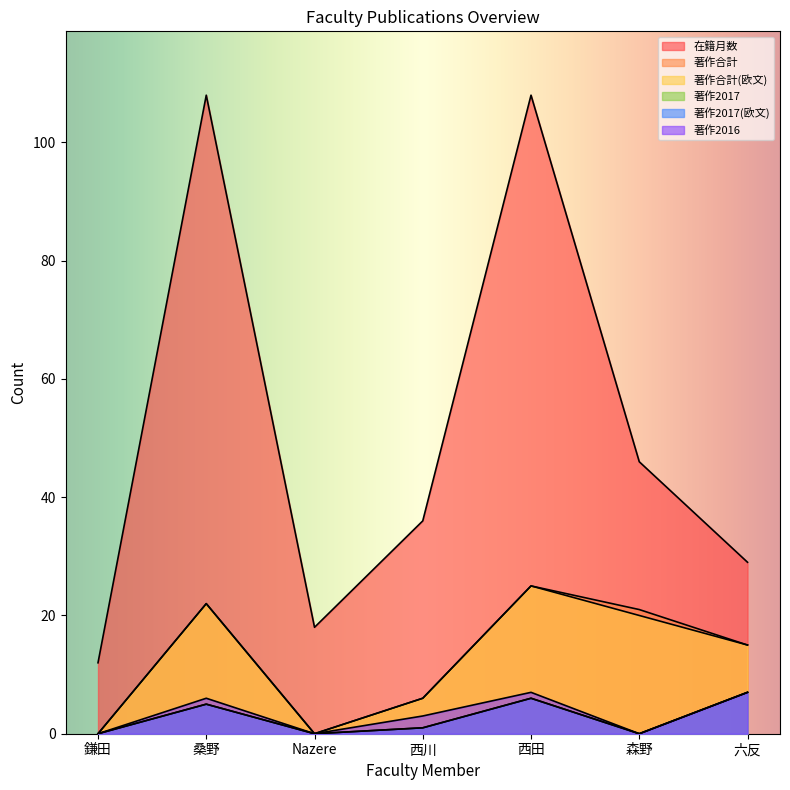

What are all the series names shown in the legend?

在籍月数, 著作合計, 著作合計(欧文), 著作2017, 著作2017(欧文), 著作2016